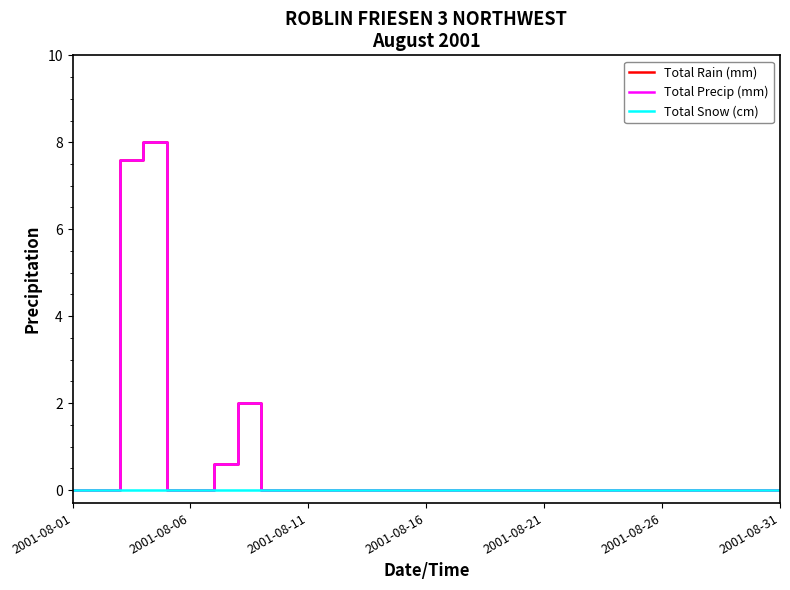

Is this an area chart (filled region under the line)?

No